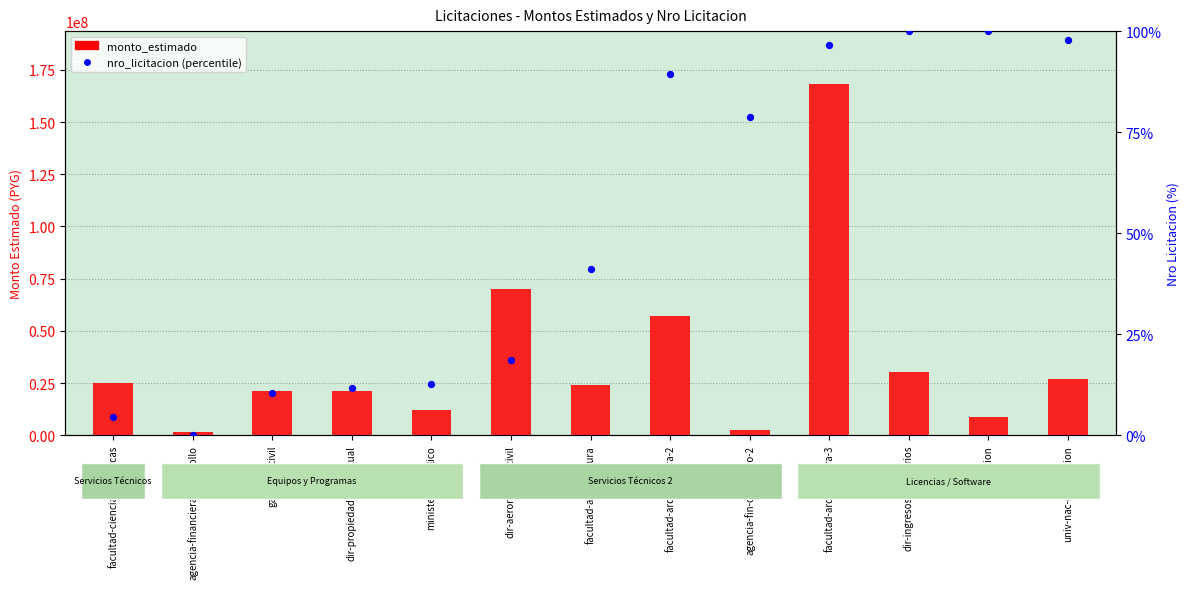

Which series reaches the minimum Y coordinate?

nro_licitacion (percentile)